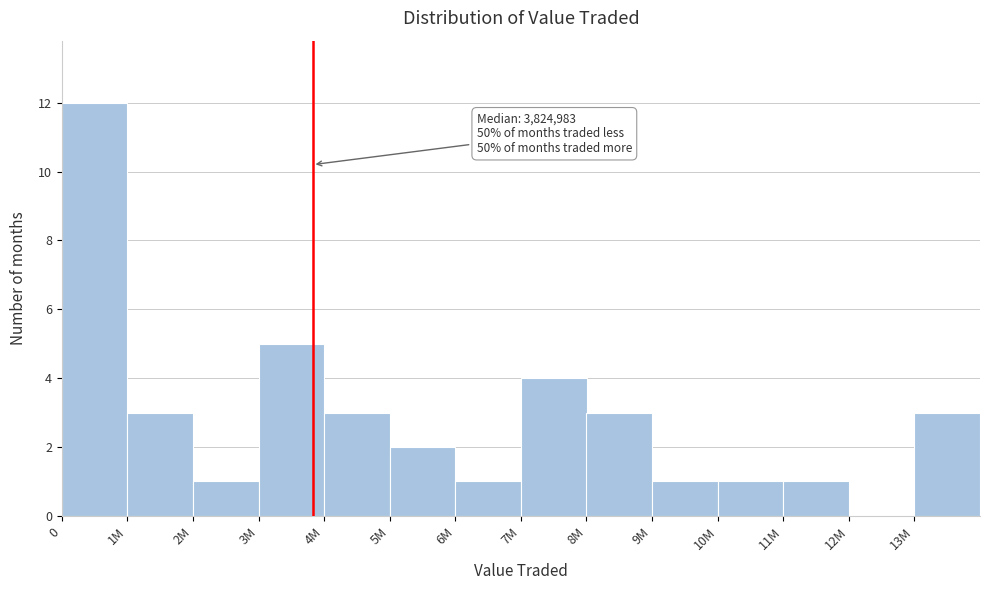

Reading left to right, extract all data points from this chart.

0=12	1M=3	2M=1	3M=5	4M=3	5M=2	6M=1	7M=4	8M=3	9M=1	10M=1	11M=1	12M=0	13M=3